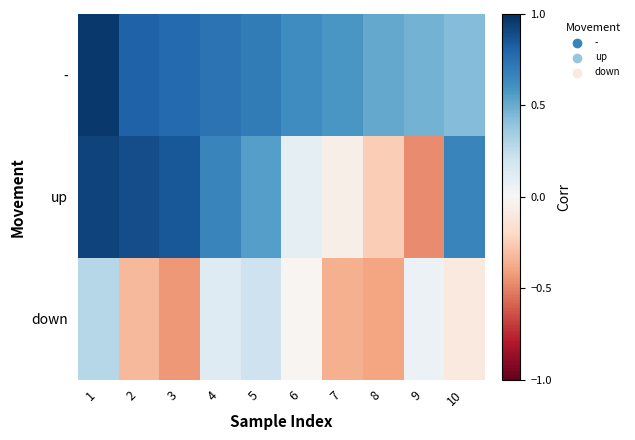

At which category does the chart reach its peak across all series?

1